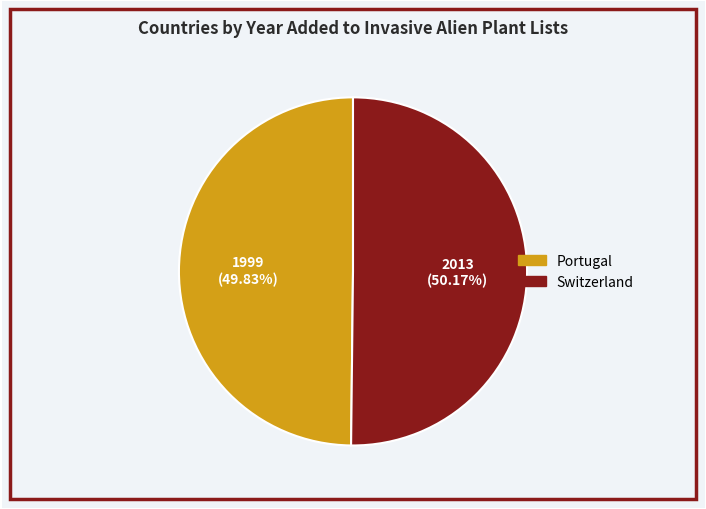

How many segments does this pie chart have?

2